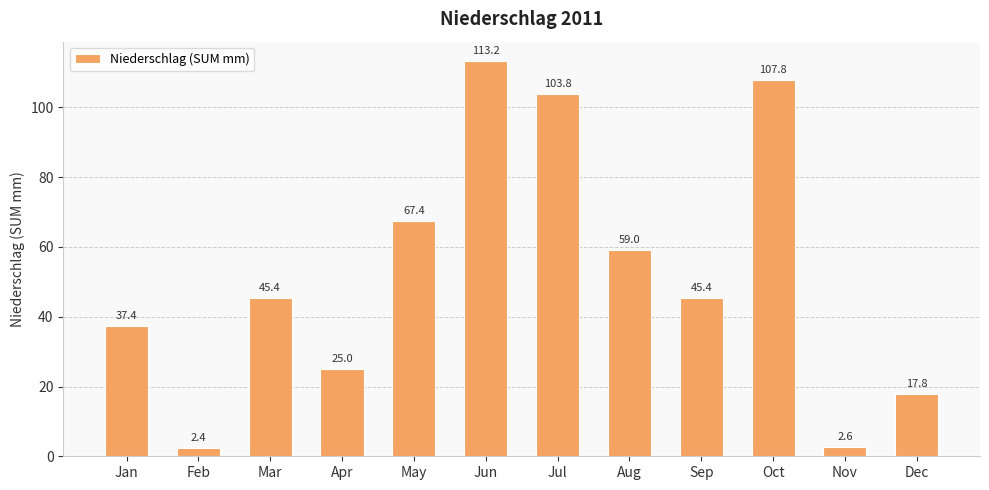

What is the difference between the second highest and second lowest values?

105.2